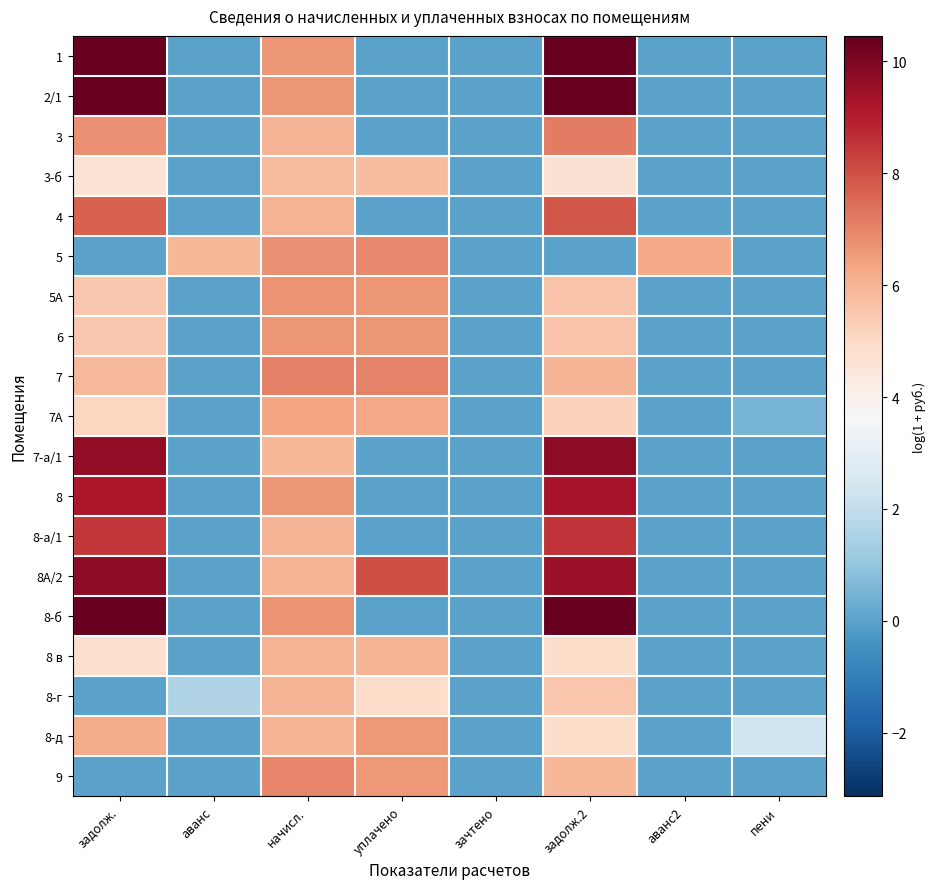

At how many categories does at least one series exceed 1?

7